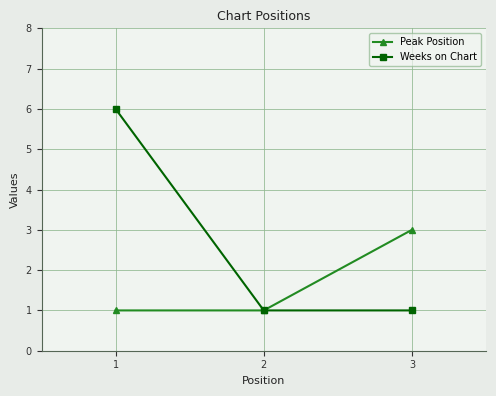

How many lines are shown in the chart?

2